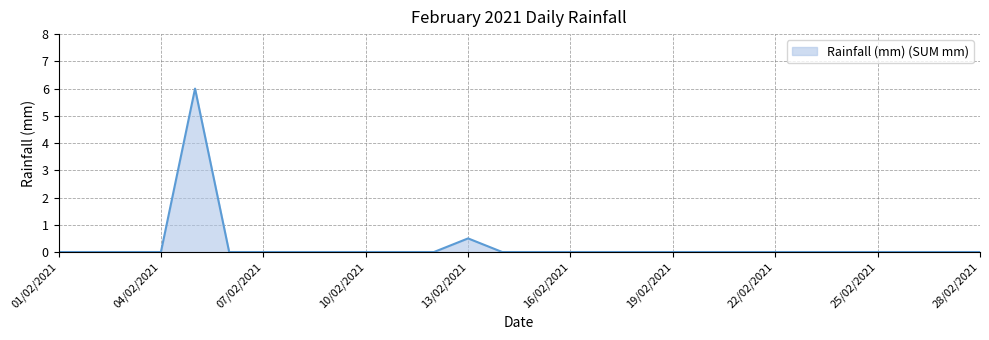

What is the greatest value displayed?

6.0